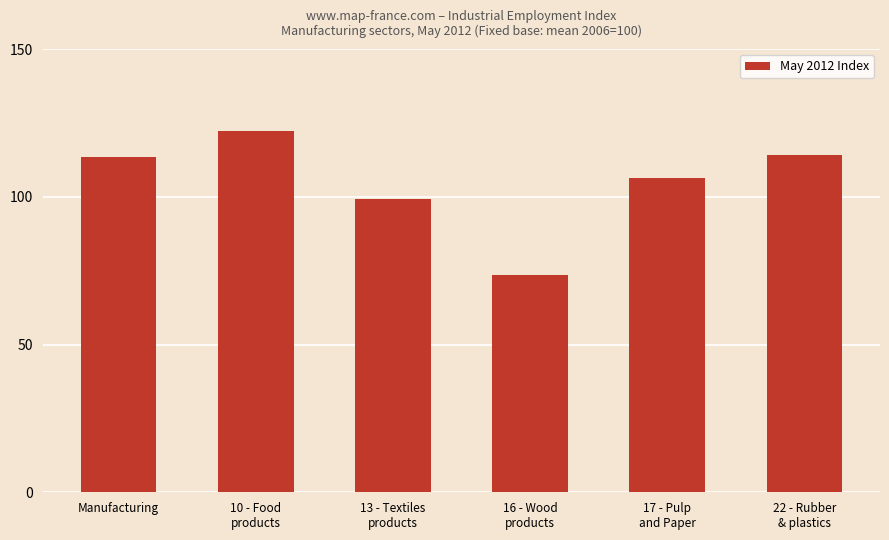

What is the value of the 4th bar from the left?

73.5